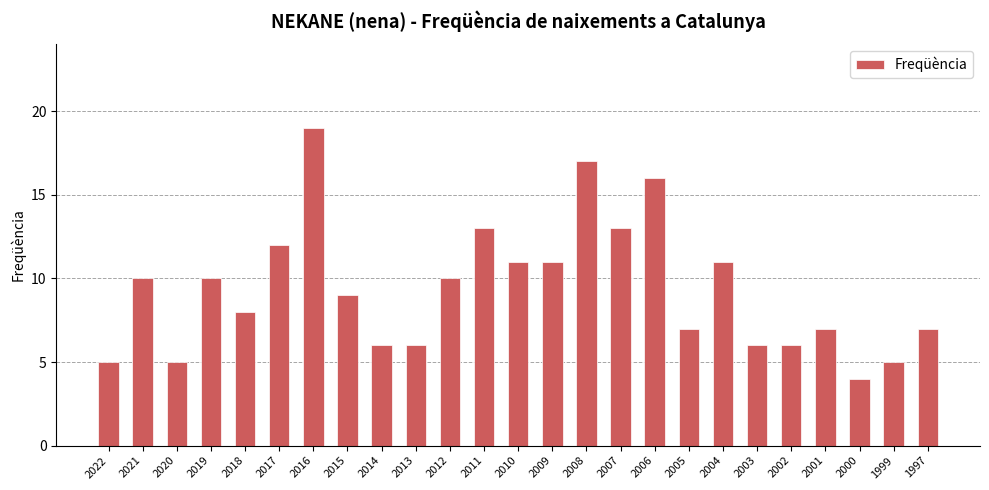

What is the difference between the second highest and second lowest values?

12